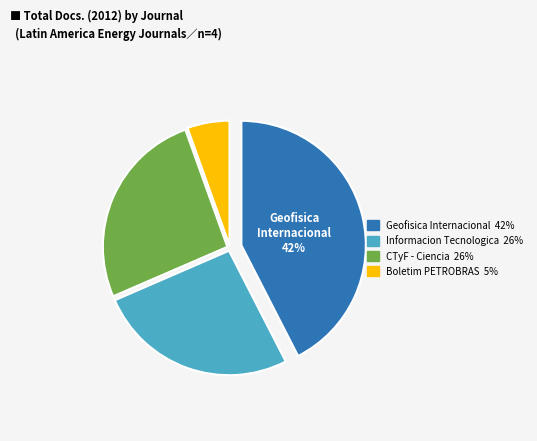

Is there any slice that represents more than half of the pie?

No